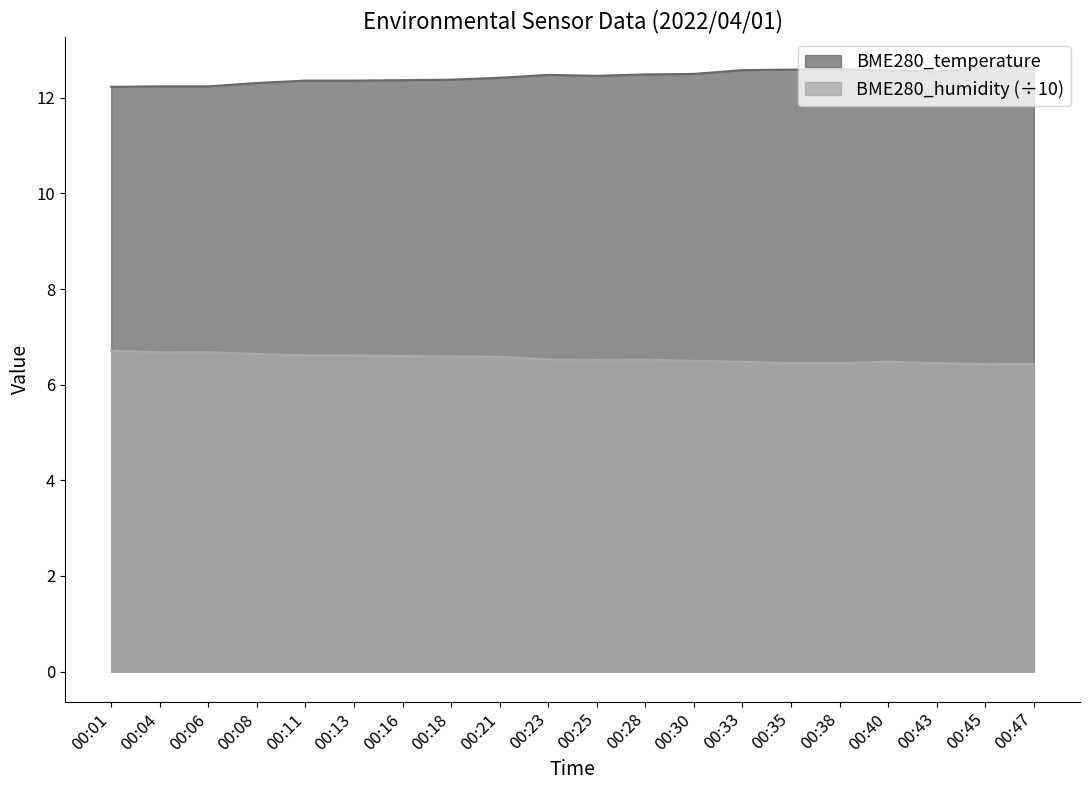

Reading right to left, what are all the values shown in this chart?

BME280_temperature: 00:47=12.6	00:45=12.6	00:43=12.6	00:40=12.6	00:38=12.6	00:35=12.6	00:33=12.6	00:30=12.5	00:28=12.5	00:25=12.5	00:23=12.5	00:21=12.4	00:18=12.4	00:16=12.4	00:13=12.4	00:11=12.4	00:08=12.3	00:06=12.2	00:04=12.2	00:01=12.2
BME280_humidity: 00:47=6.4	00:45=6.4	00:43=6.5	00:40=6.5	00:38=6.5	00:35=6.5	00:33=6.5	00:30=6.5	00:28=6.5	00:25=6.5	00:23=6.5	00:21=6.6	00:18=6.6	00:16=6.6	00:13=6.6	00:11=6.6	00:08=6.6	00:06=6.7	00:04=6.7	00:01=6.7